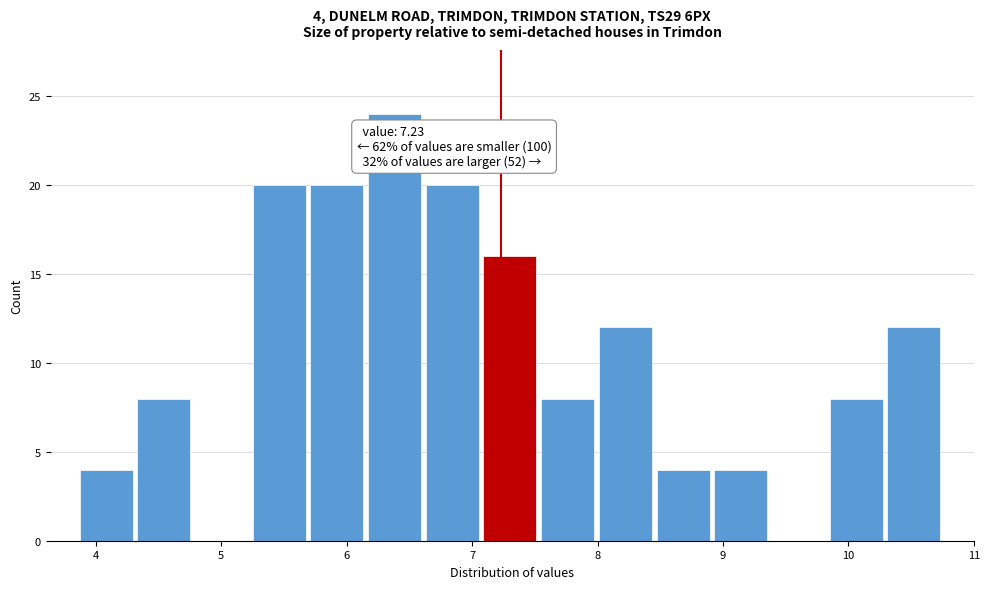

Over which range of the x-axis is the bar tallest?

6.17 to 6.63